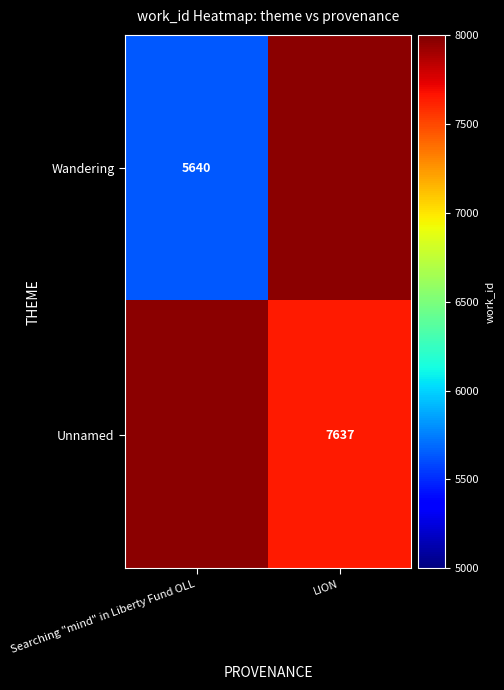

The Wandering series shows 5640 at Searching "mind" in Liberty Fund OLL. True or false?

True